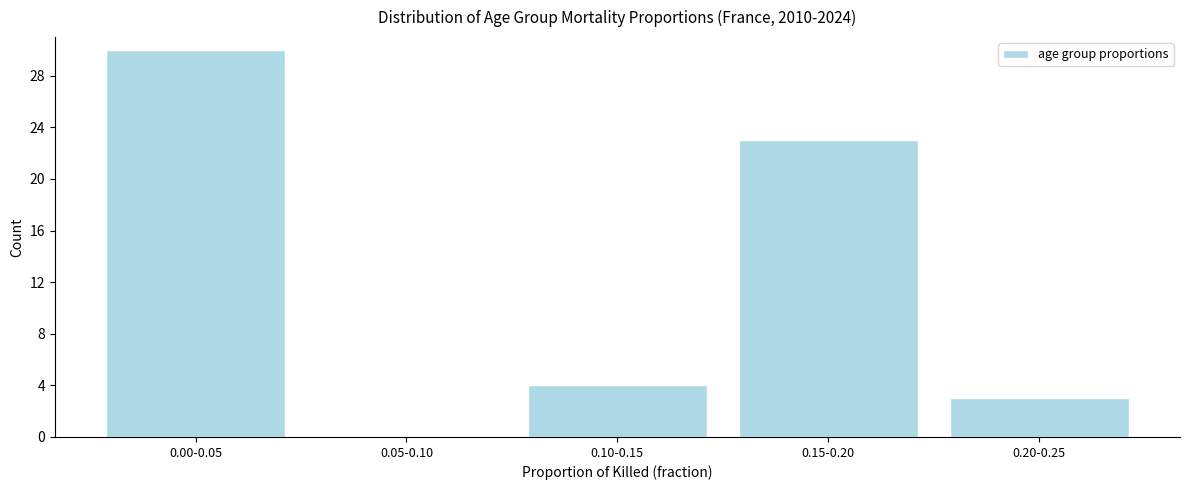

Reading left to right, list all the values displayed in this chart.

0.00-0.05=30	0.05-0.10=0	0.10-0.15=4	0.15-0.20=23	0.20-0.25=3